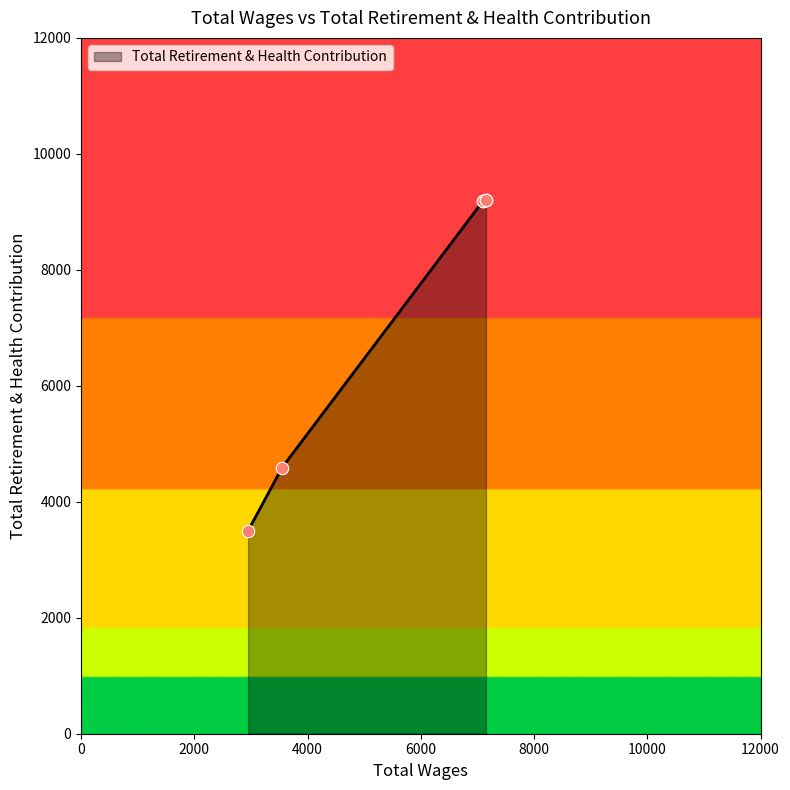

What is the change in value from 7150.0 to 7100.0?

-11